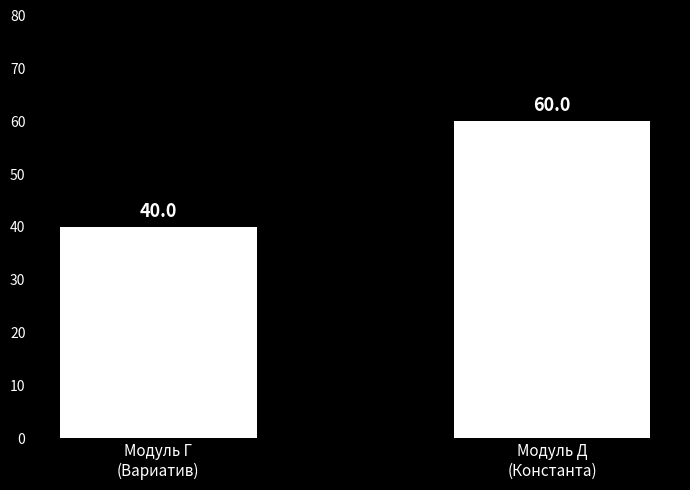

Approximately how many times larger is the value at Модуль Д
(Константа) compared to Модуль Г
(Вариатив)?

1.5